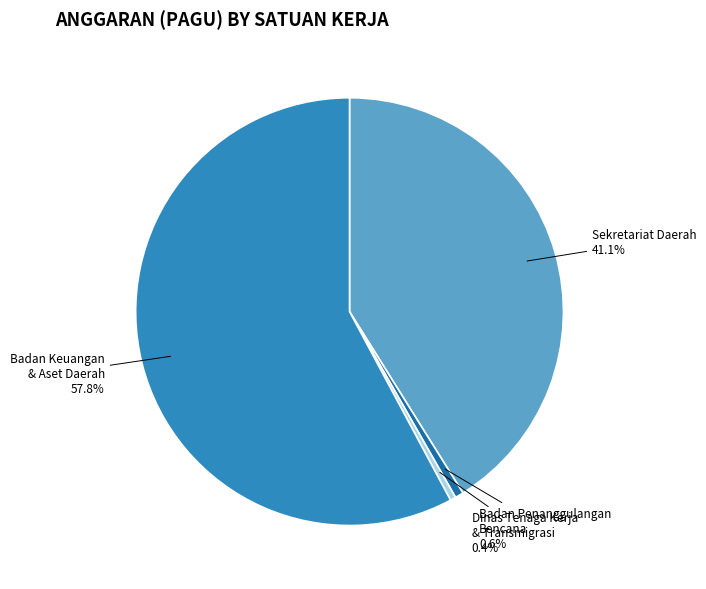

What percentage is NOT represented by Badan Penanggulangan Bencana?

99.4%